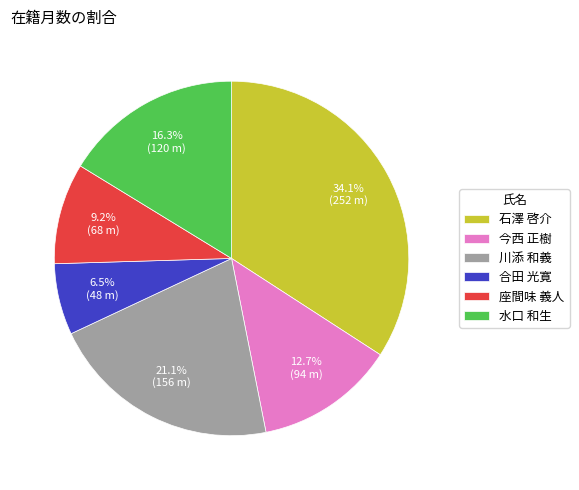

What portion of the pie excludes 石澤 啓介?

65.9%